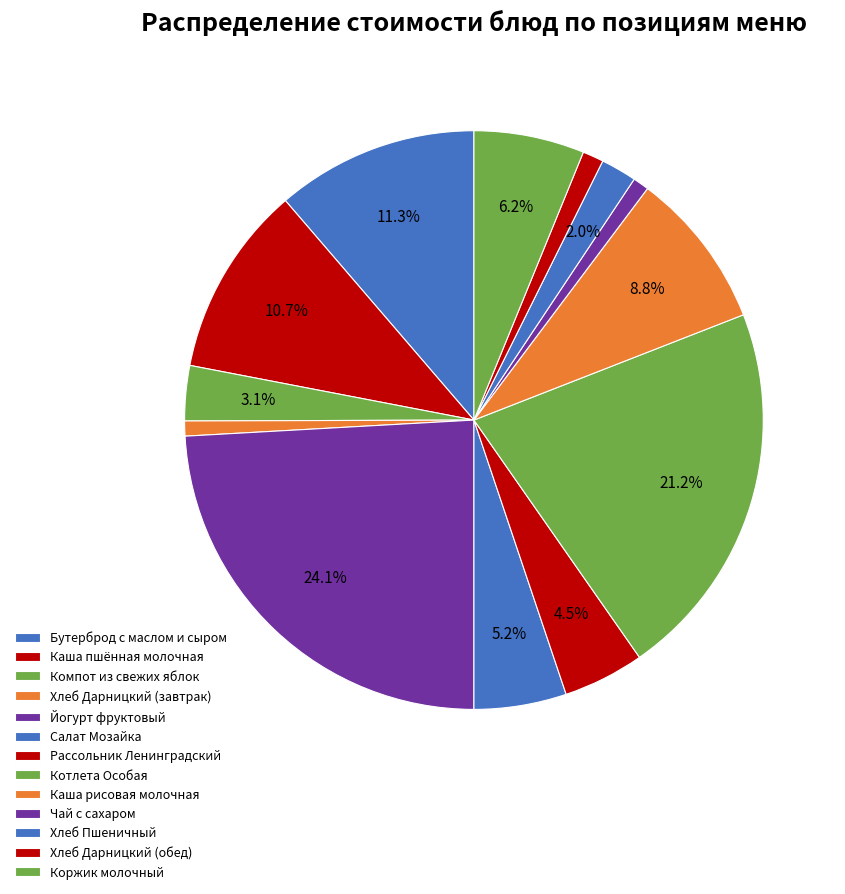

Count the number of slices in the pie.

13